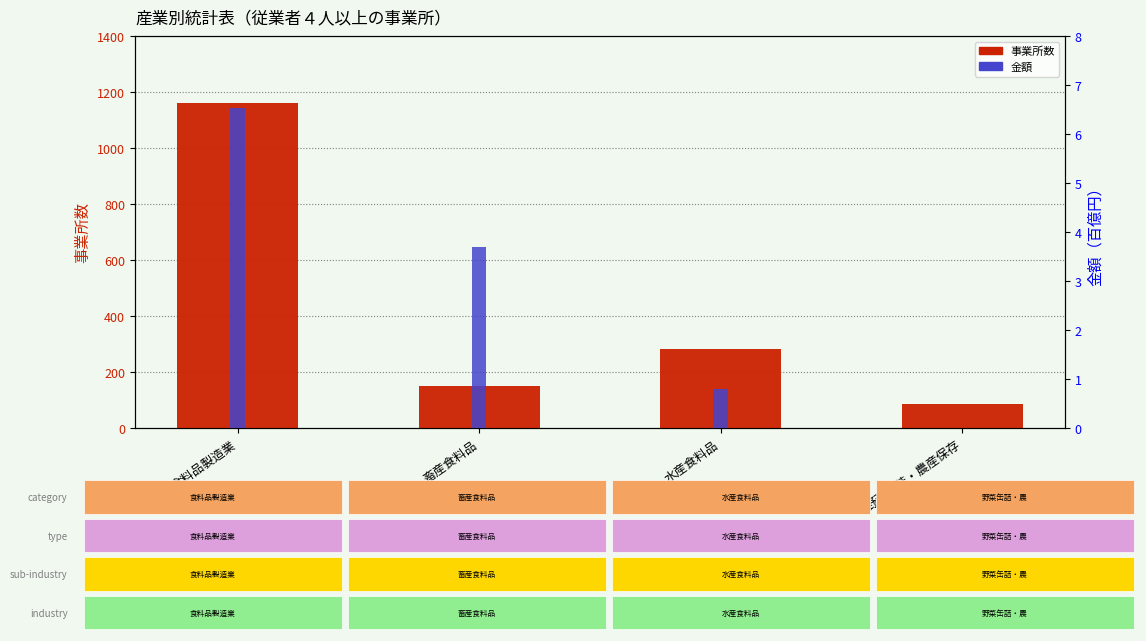

How many groups of bars are there?

4